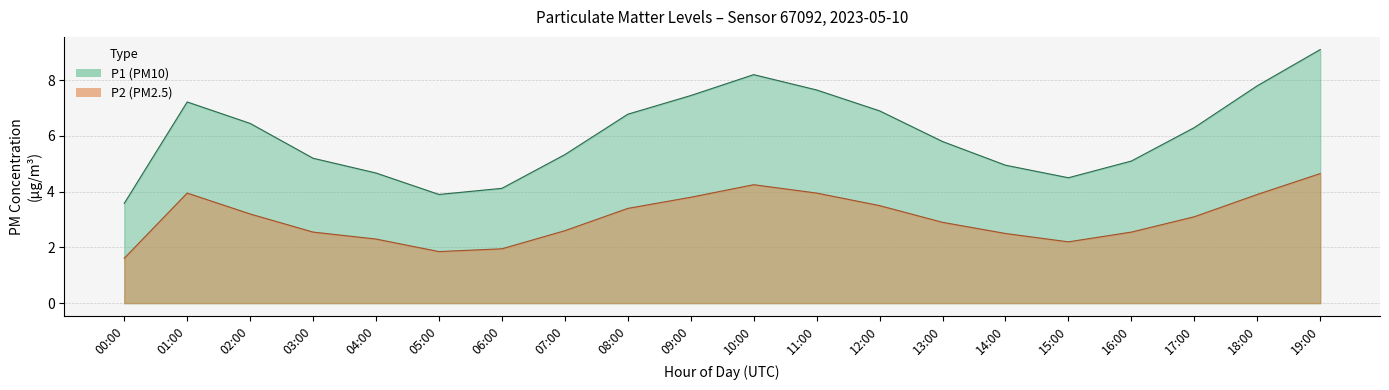

At how many categories does at least one series exceed 3?

20